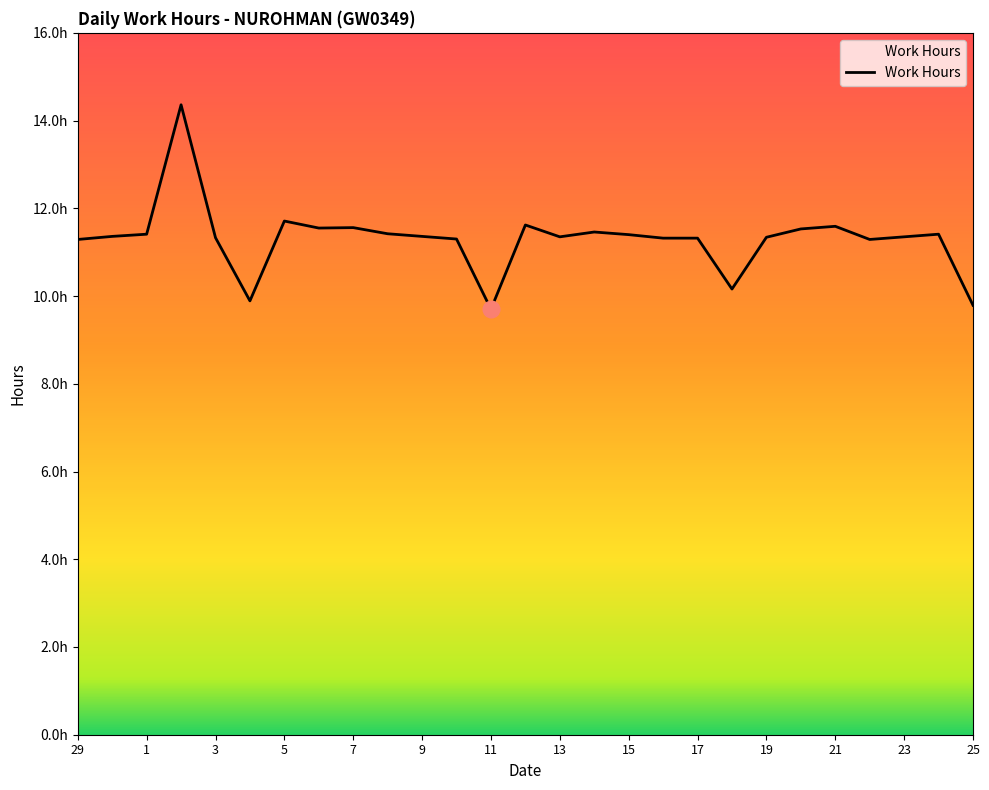

Does the chart have visible grid lines?

No